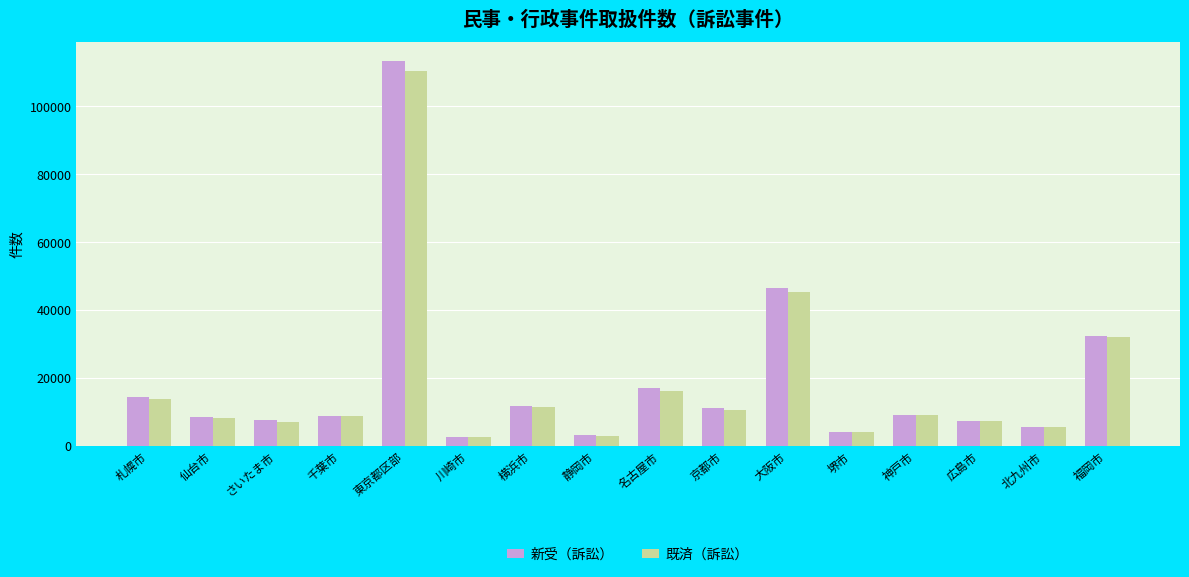

The value of 既済（訴訟） at 京都市 is 10652. True or false?

True